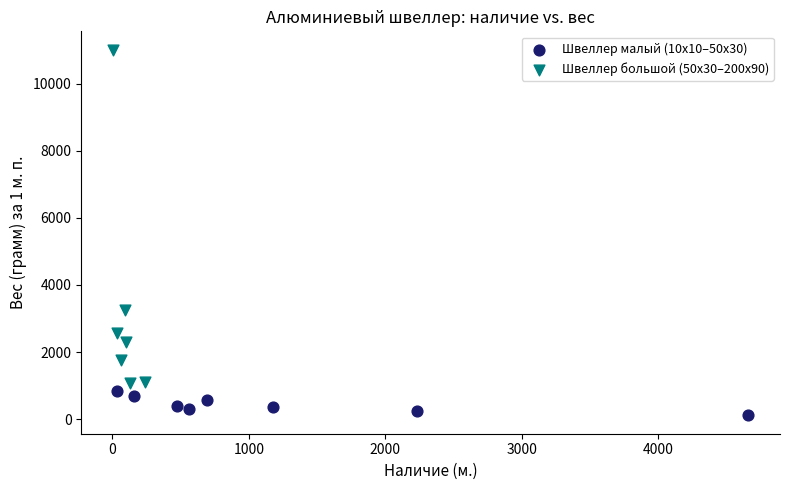

Which series contains the highest Y value?

Швеллер большой (50х30–200х90)